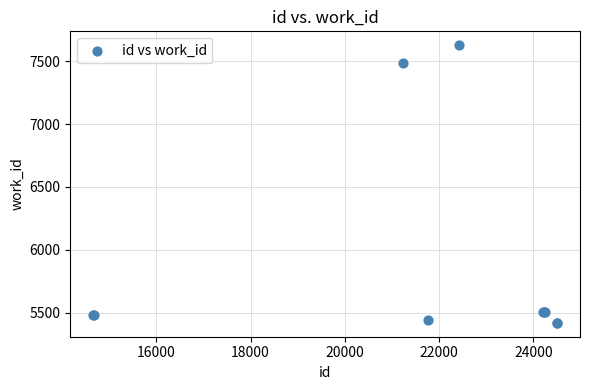

What Y value in the scatter plot is closest to 6523?

7487